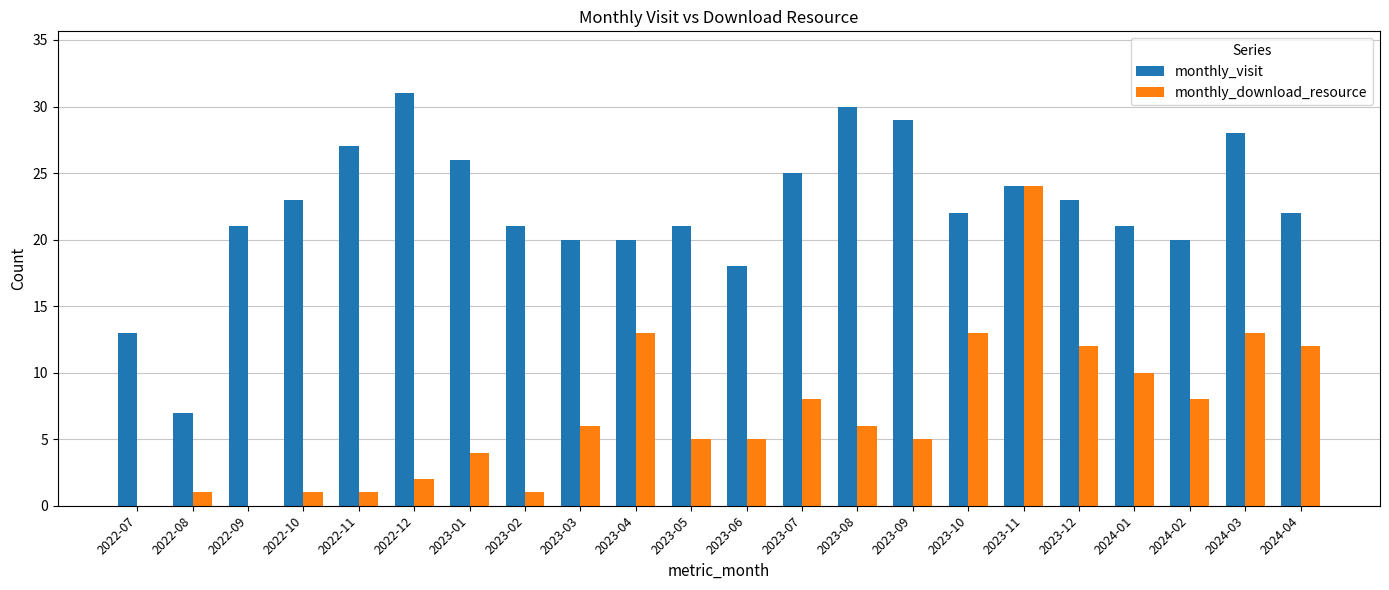

What are all the series names shown in the legend?

monthly_visit, monthly_download_resource